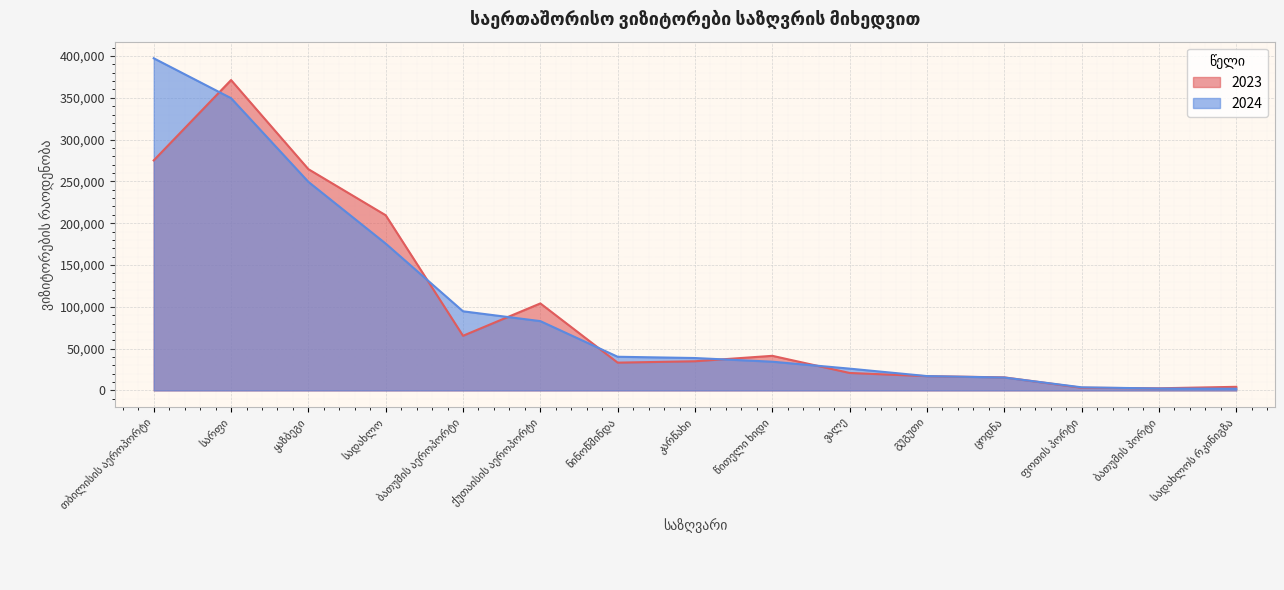

What is the greatest value displayed?

397261